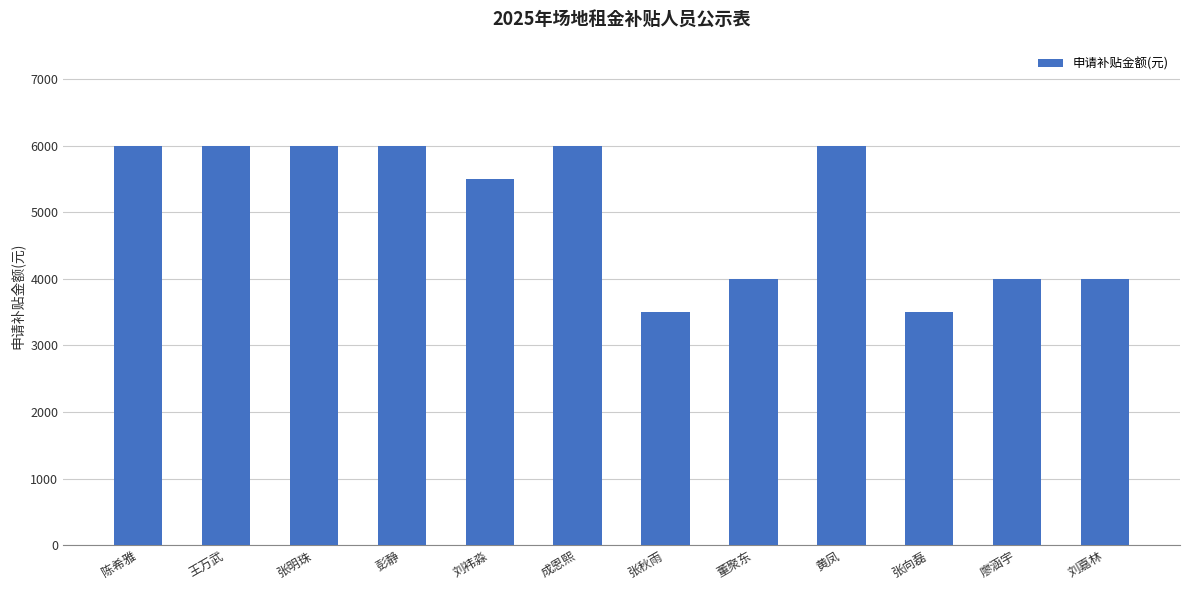

True or false: the data shows 6288 at 张秋雨.

False